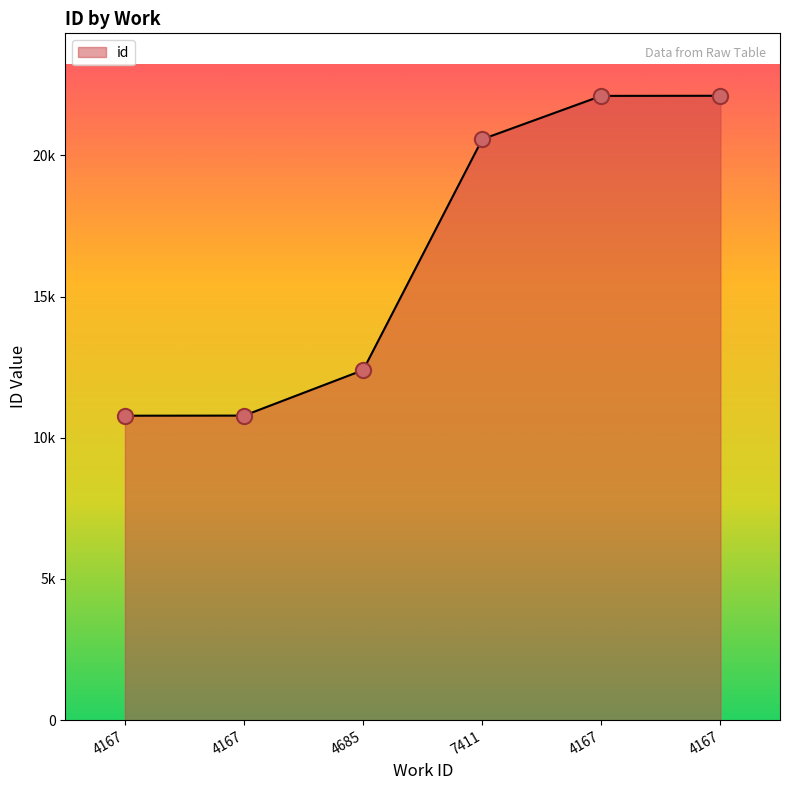

Approximately how many times larger is the value at 4685 compared to 4167?

0.6